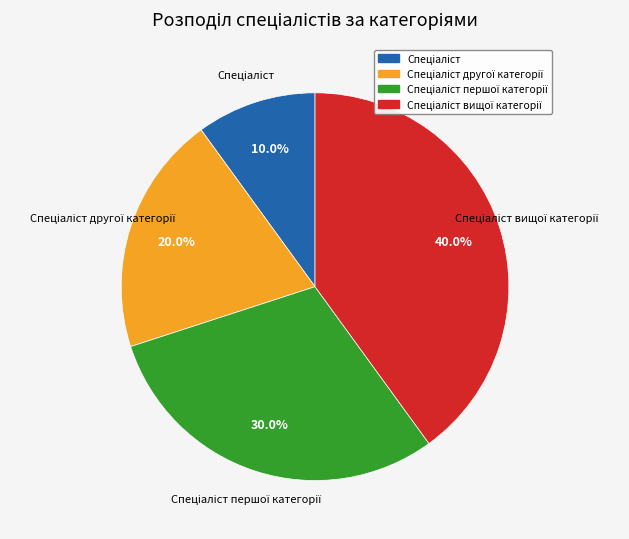

Count the number of slices in the pie.

4